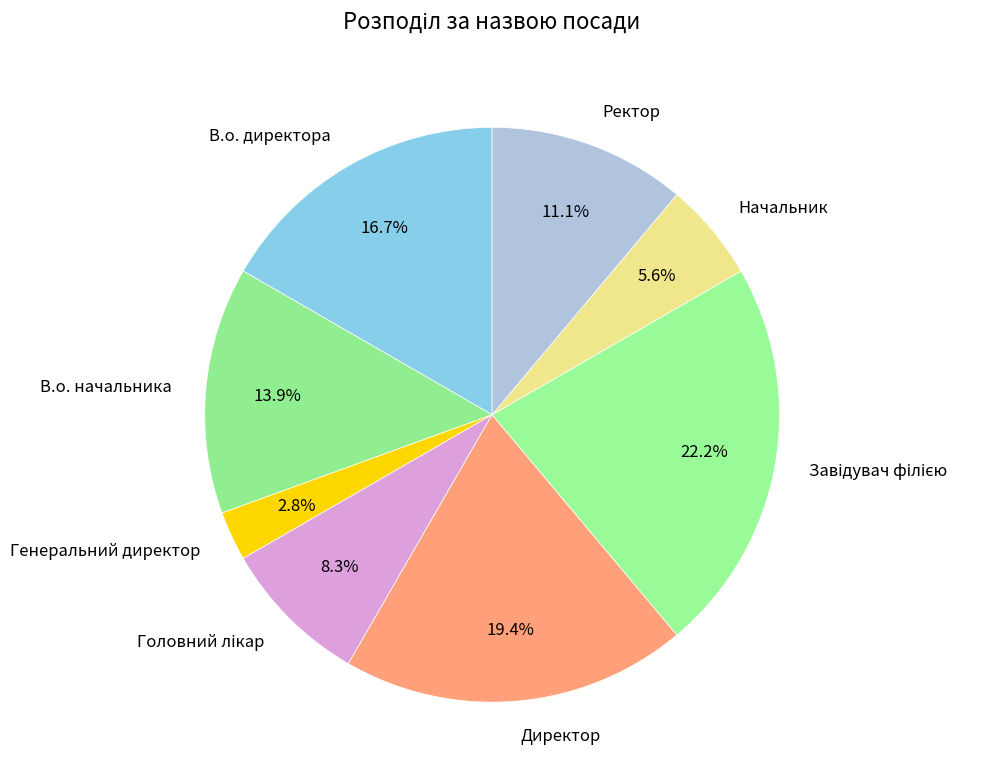

Approximately how many times larger is the value at Ректор compared to Директор?

0.6